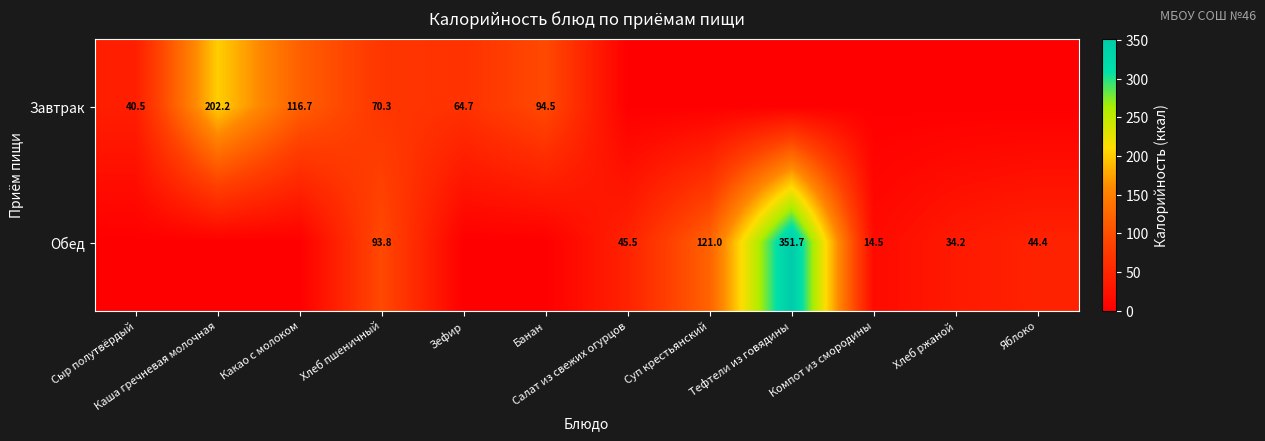

Is the value of Завтрак at Какао с молоком greater than the value of Обед at Тефтели из говядины?

No